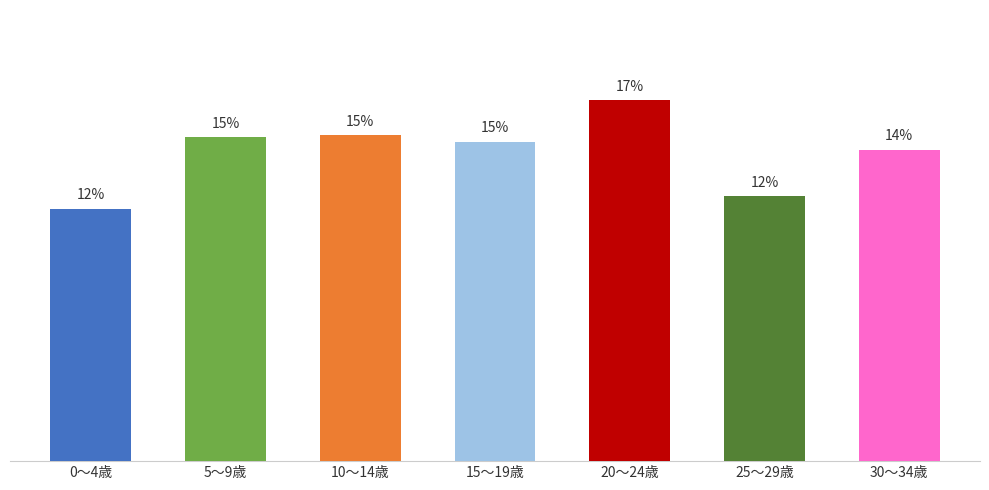

What is the difference between the maximum and minimum values?

5.0